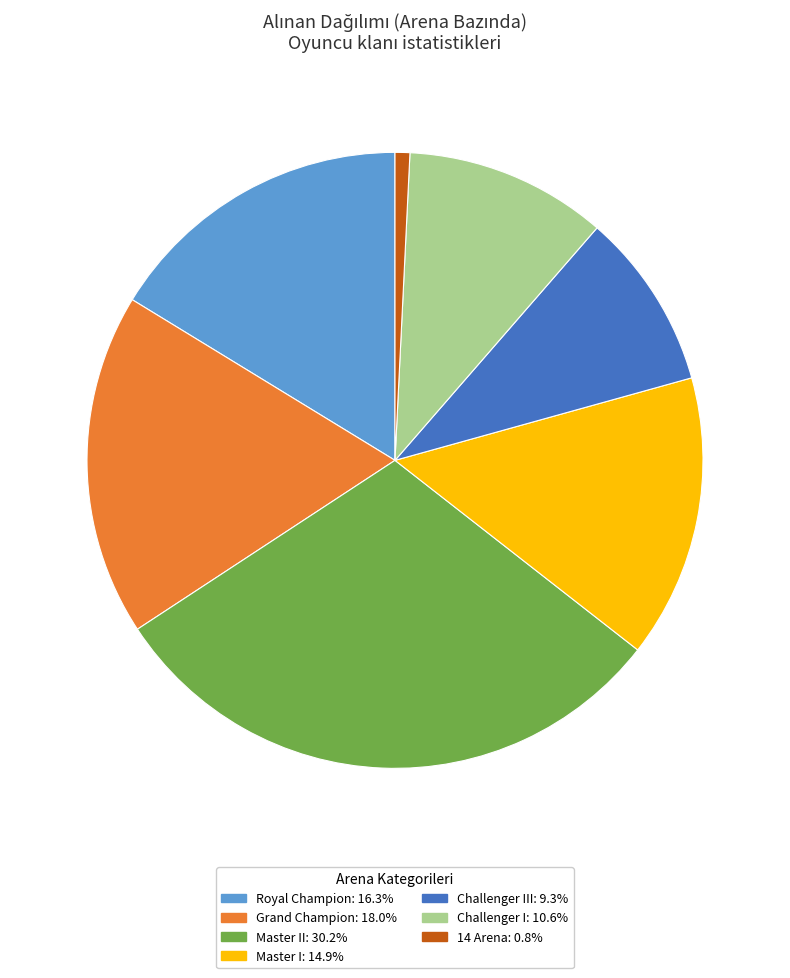

Is there a majority slice in this chart?

No